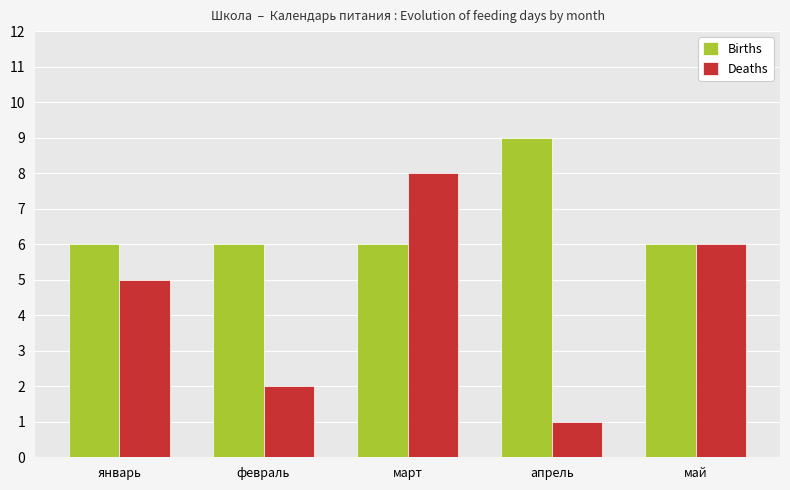

What is the label of the 5th bar from the right?

январь